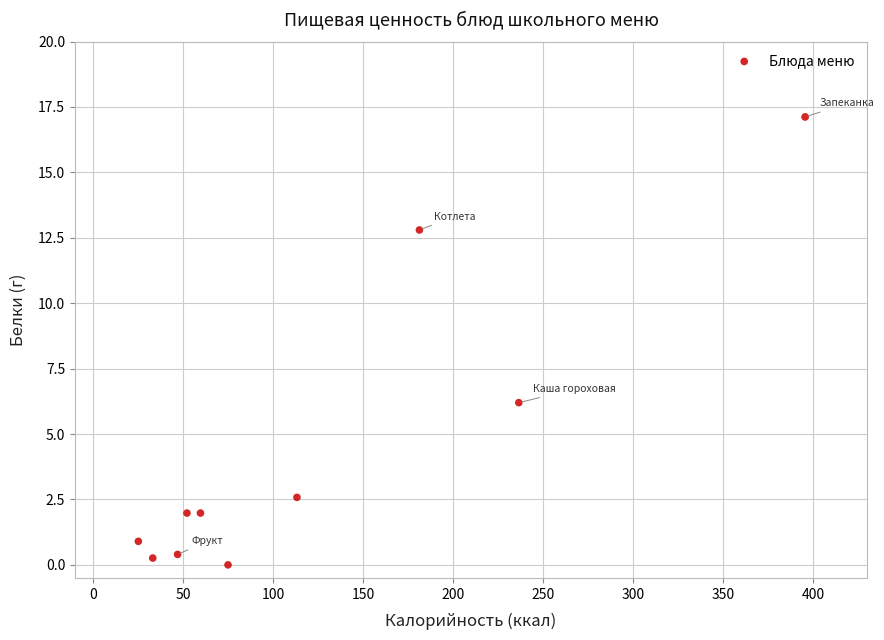

What is the average X value?

121.9